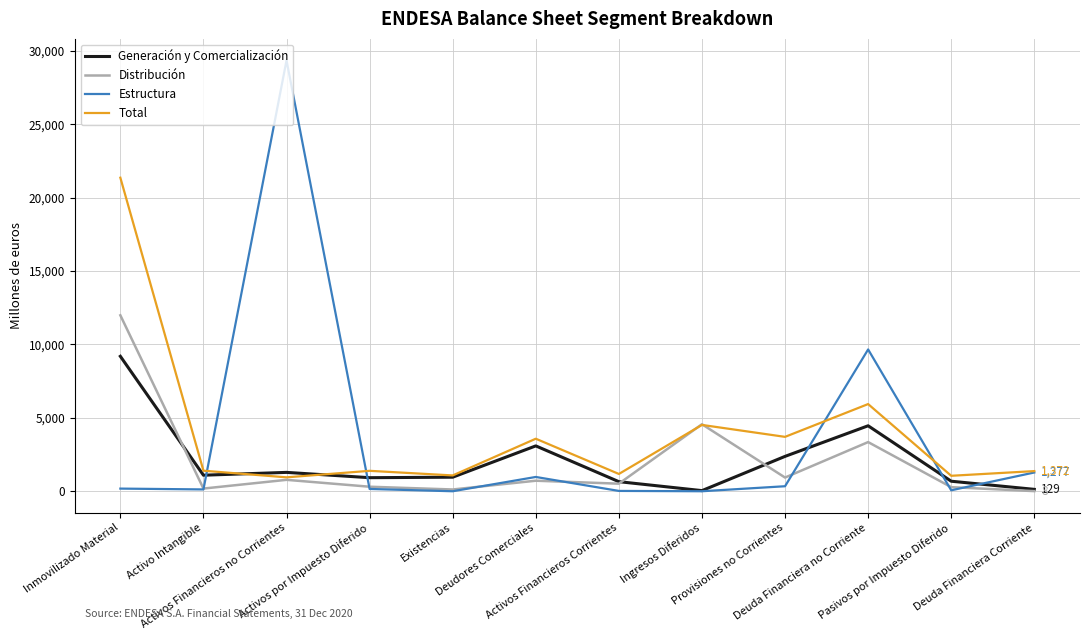

Rank the series by their maximum value, from highest to lowest.

Estructura, Total, Distribución, Generación y Comercialización